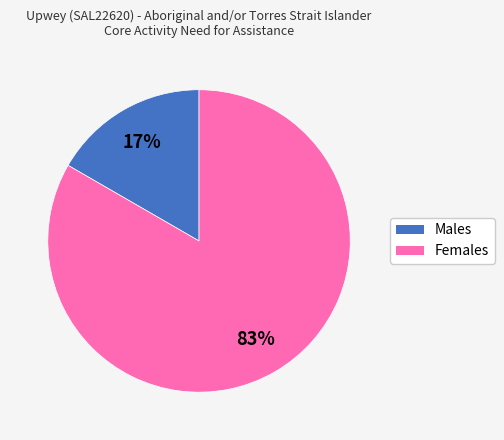

Which has a higher value, Males or Females?

Females